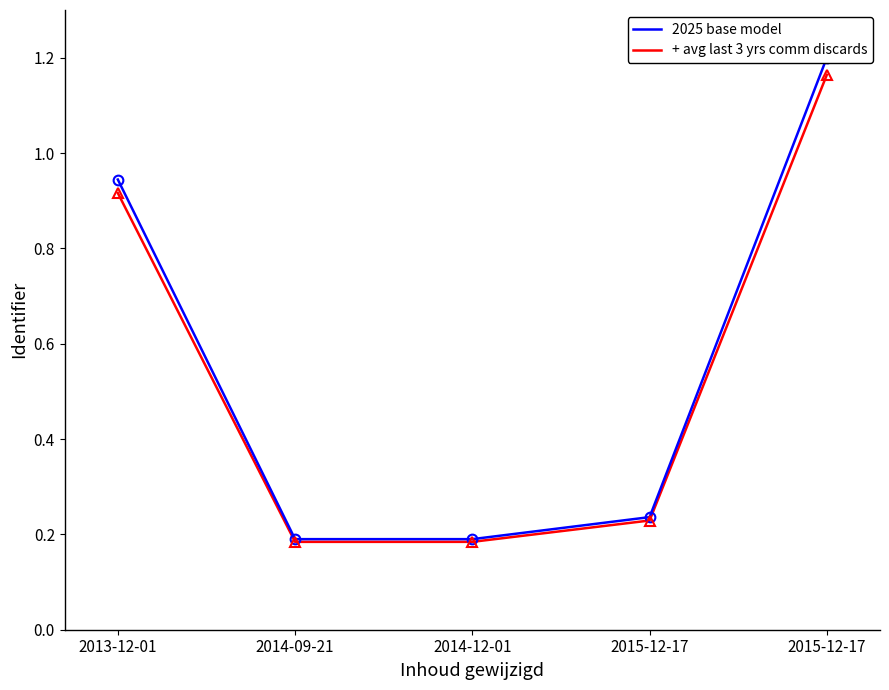

How many distinct data groups are displayed?

2